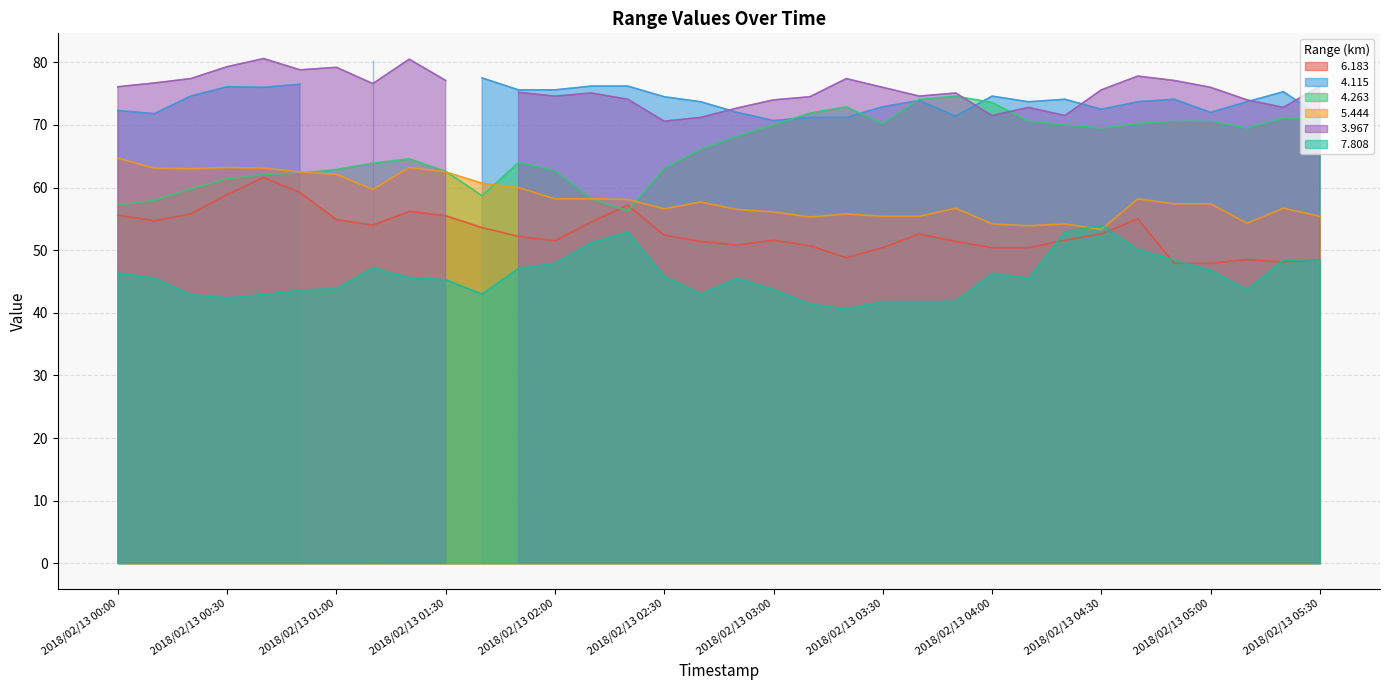

Which series has the widest spread of values?

  4.263